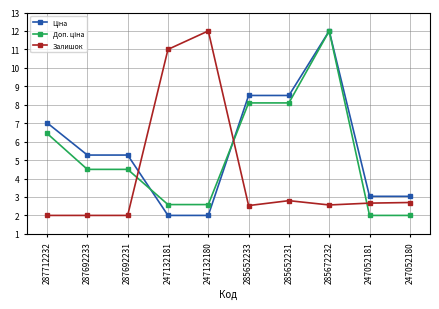

True or false: Залишок has a value of 12.0 at 247132180.

True